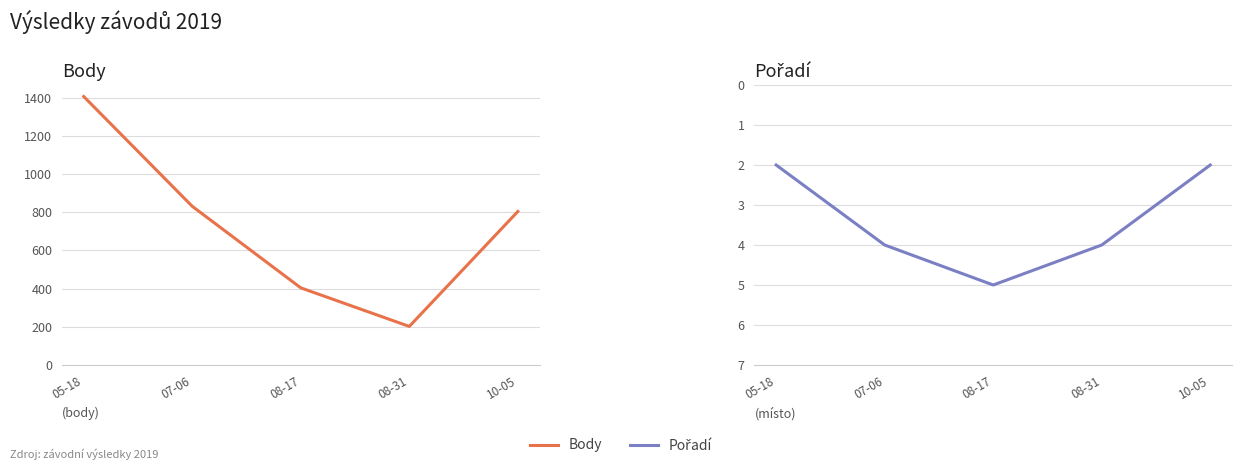

The value of Body at 05-18 is 2056. True or false?

False